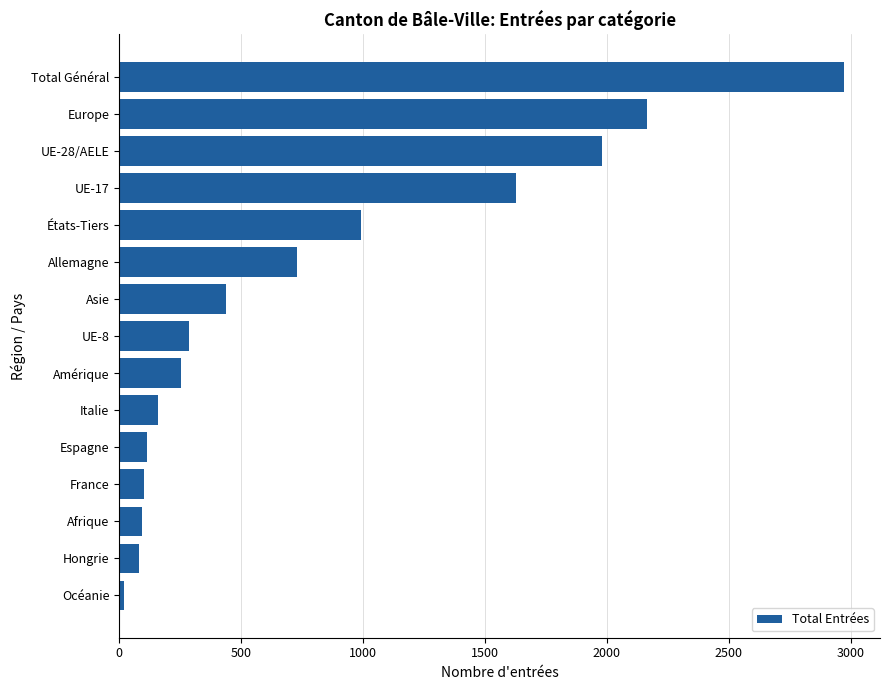

Does the chart contain stacked bars?

No